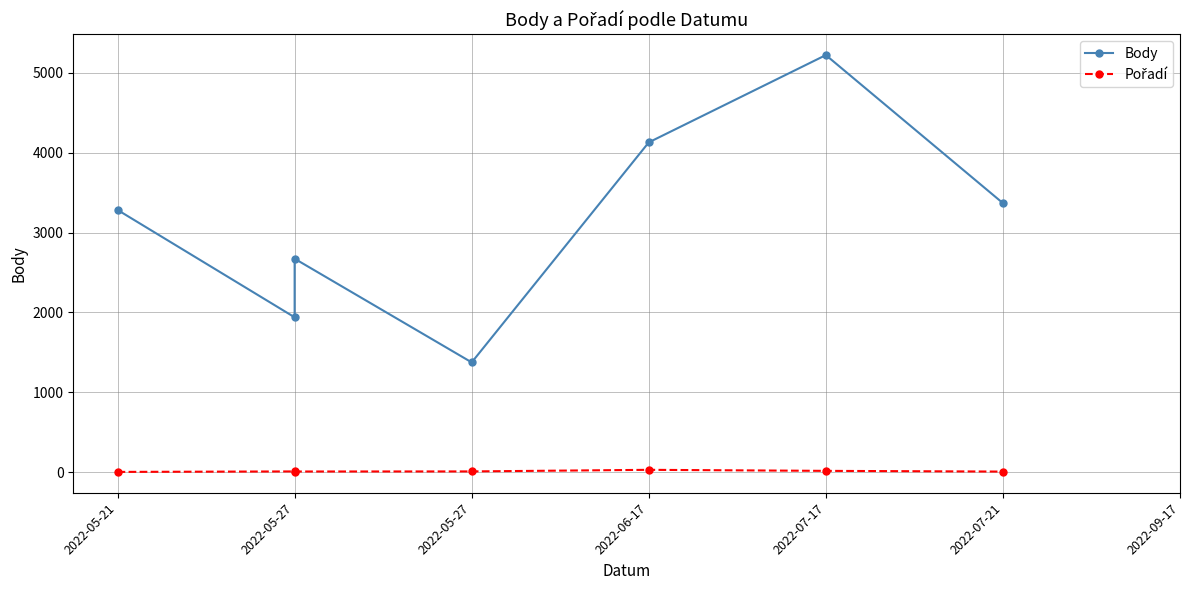

Does the chart have visible grid lines?

Yes